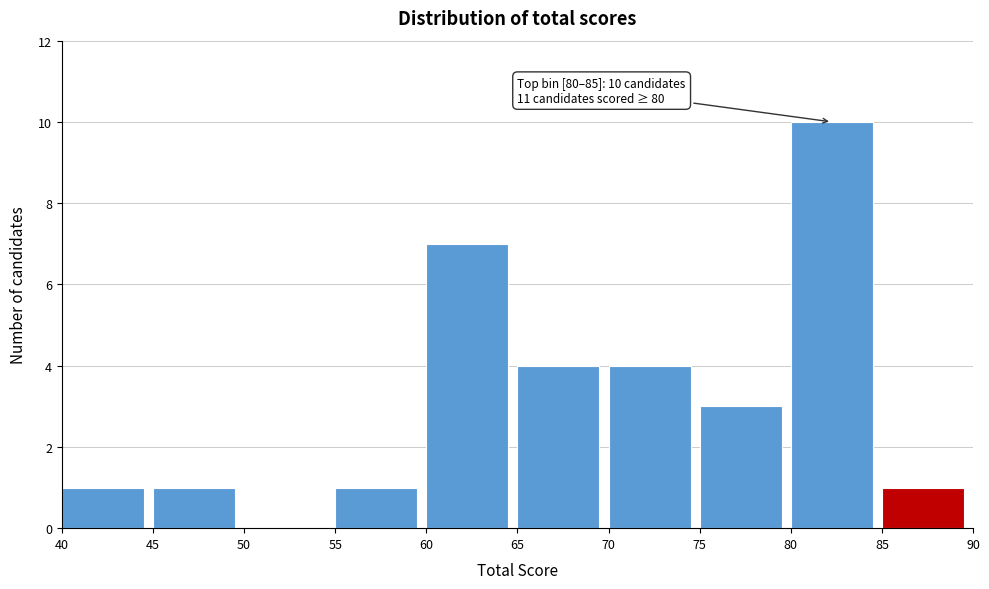

Which range on the x-axis has the tallest bar?

80 to 85